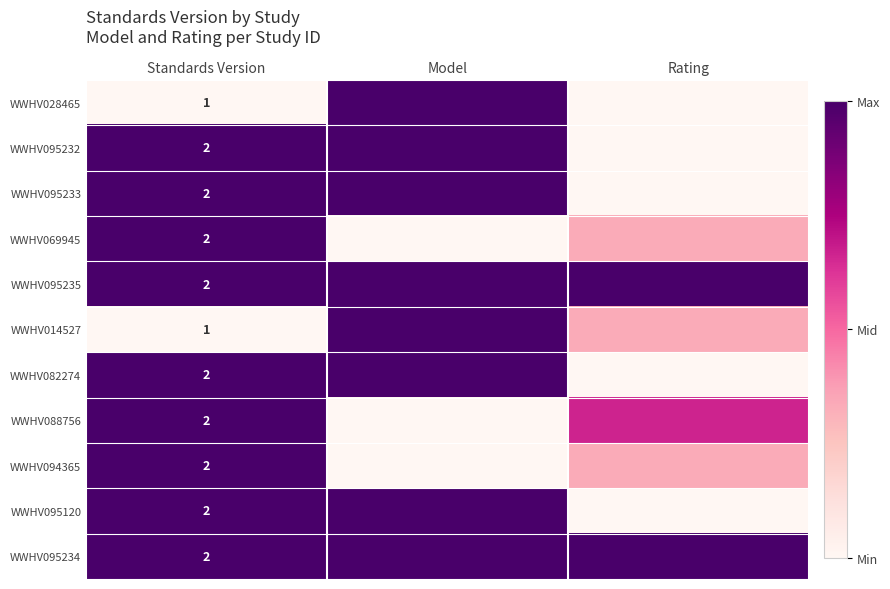

At which label does WWHV088756 reach its peak?

Standards Version